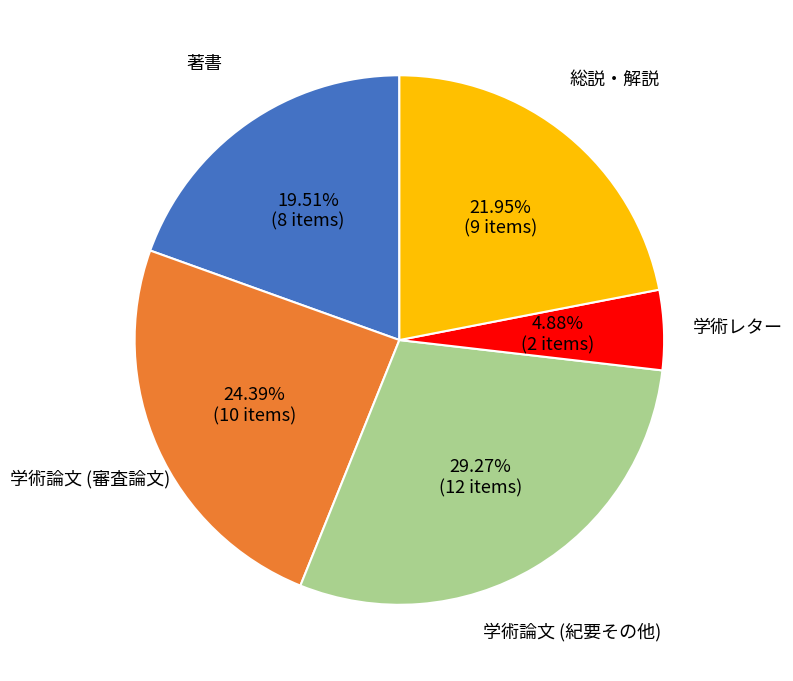

How many segments does this pie chart have?

5